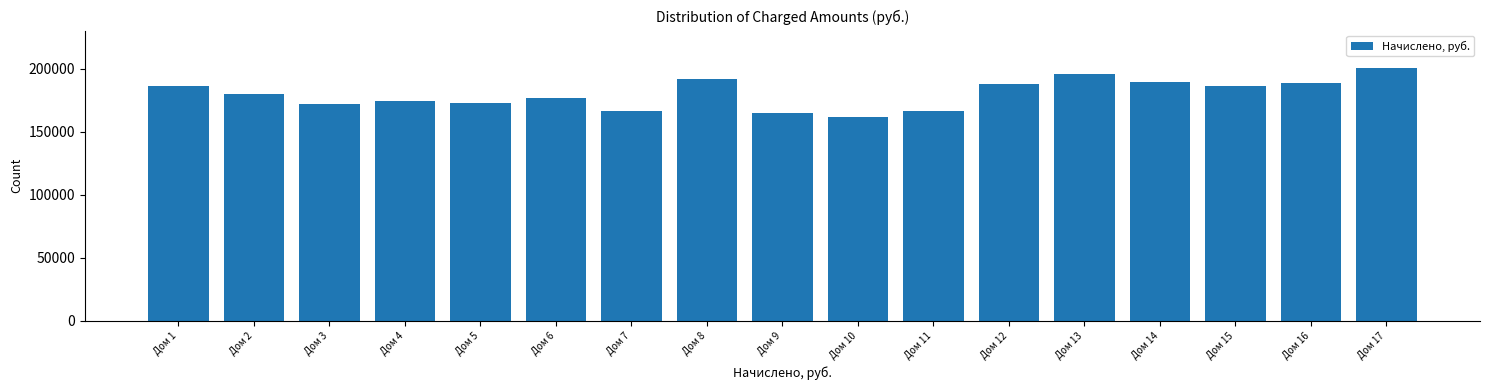

Which has a higher value, Дом 13 or Дом 16?

Дом 13